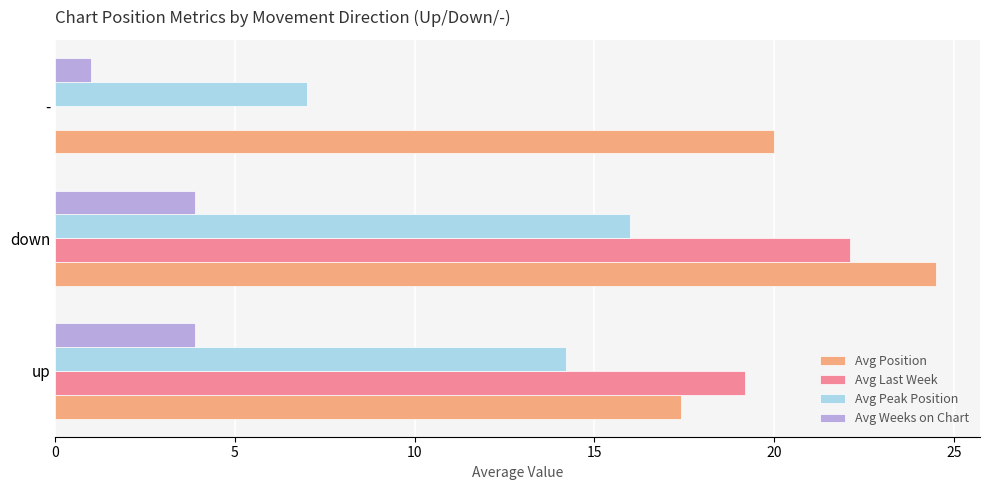

At which label is Avg Last Week closest to 11?

up